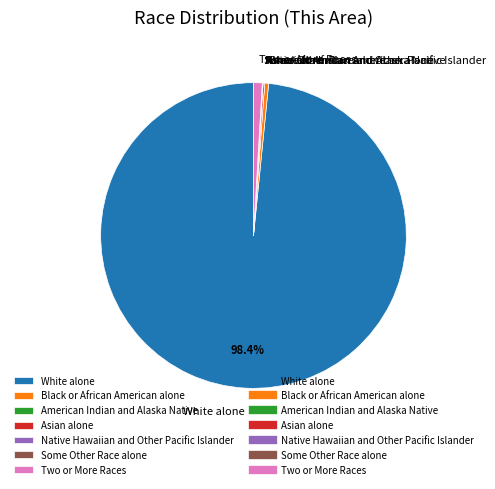

Does Black or African American alone account for over 50% of the chart?

No